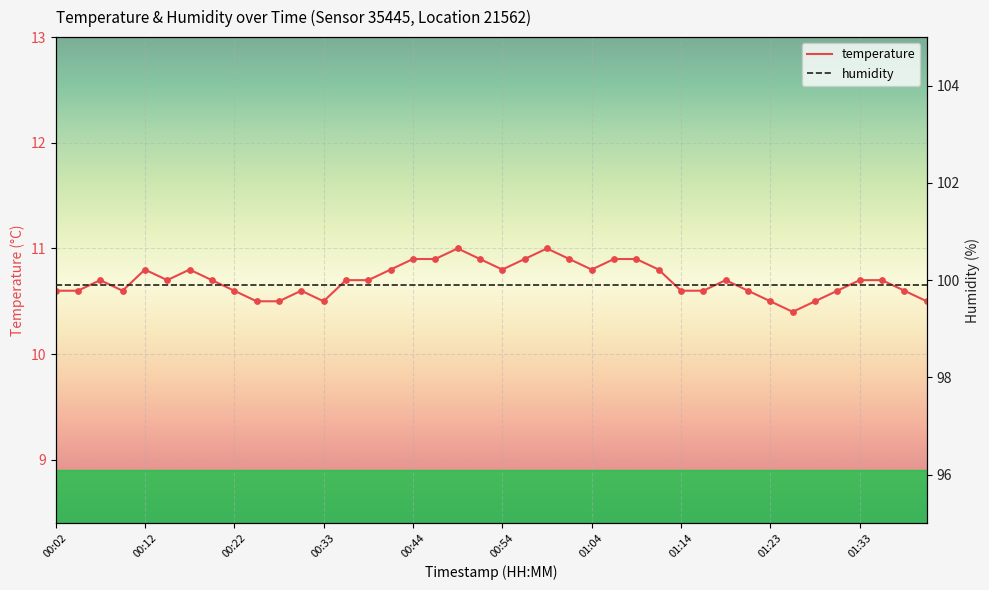

Which series has the largest total across all categories?

humidity